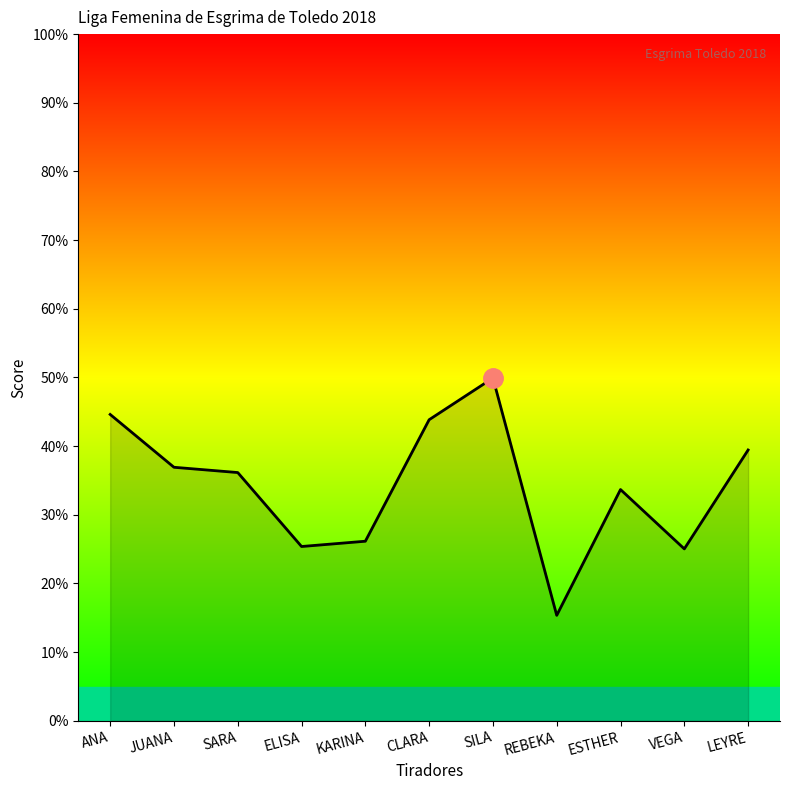

What is the ratio of the value at CLARA to the value at ESTHER?

1.3